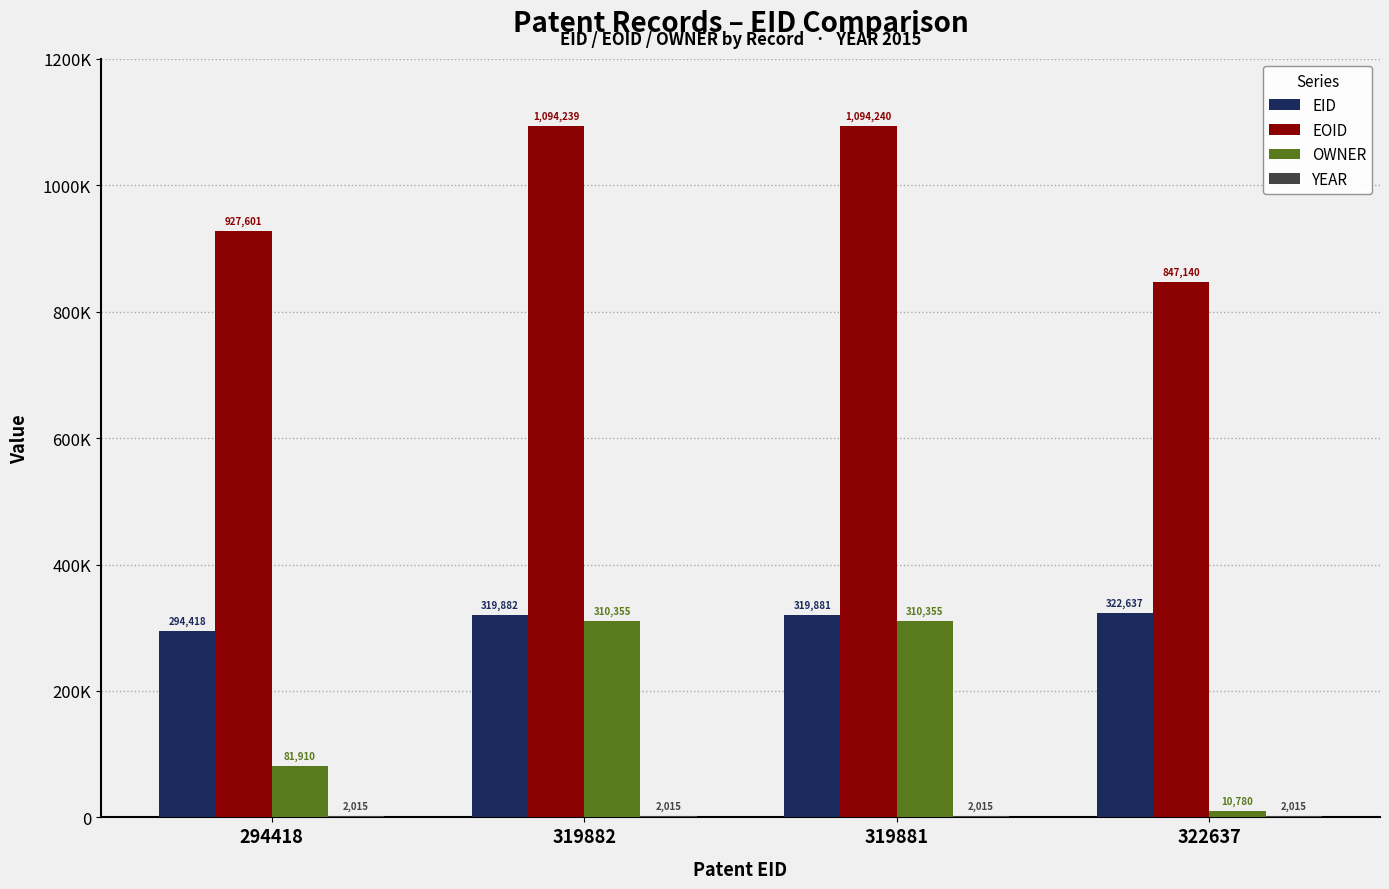

At how many categories does at least one series exceed 802000?

4